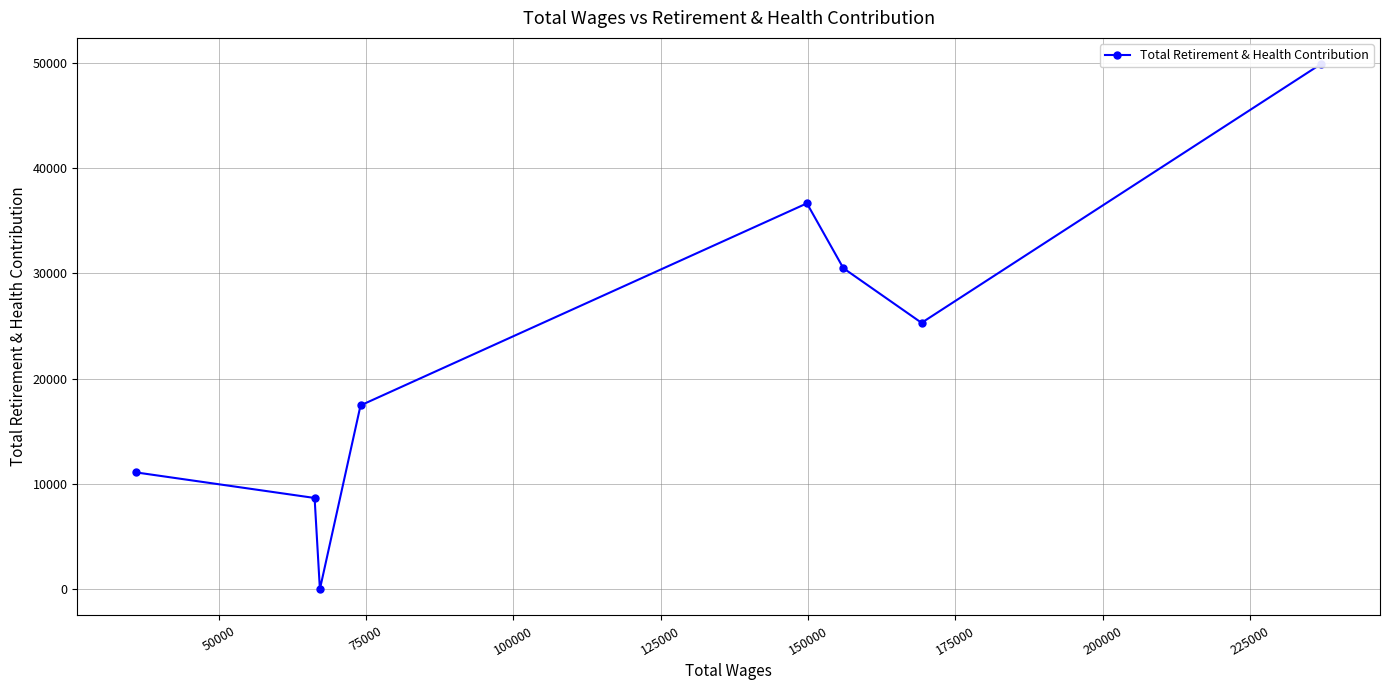

What is the average value?

22431